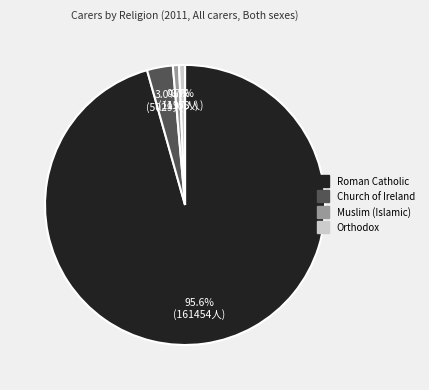

Which category accounts for the majority?

Roman Catholic